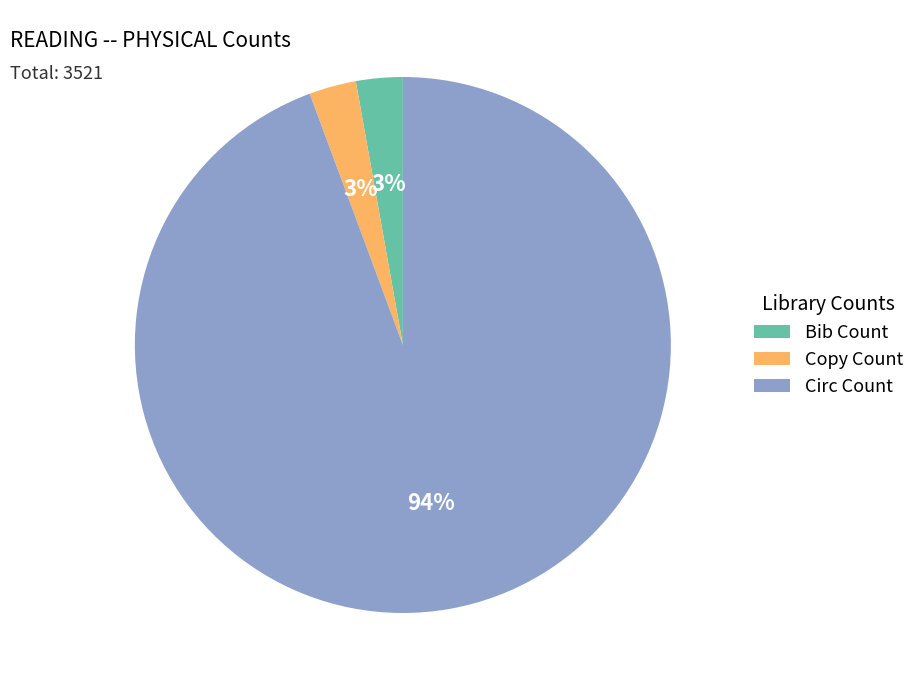

Is there a majority slice in this chart?

Yes